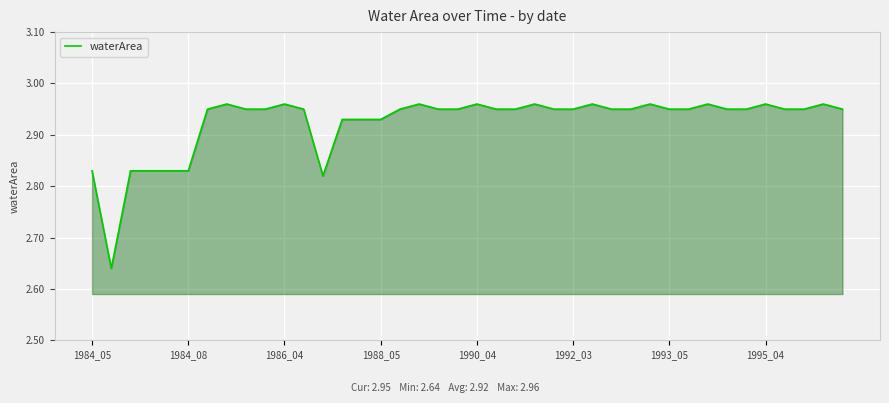

What is the difference between the maximum and minimum values?

0.3